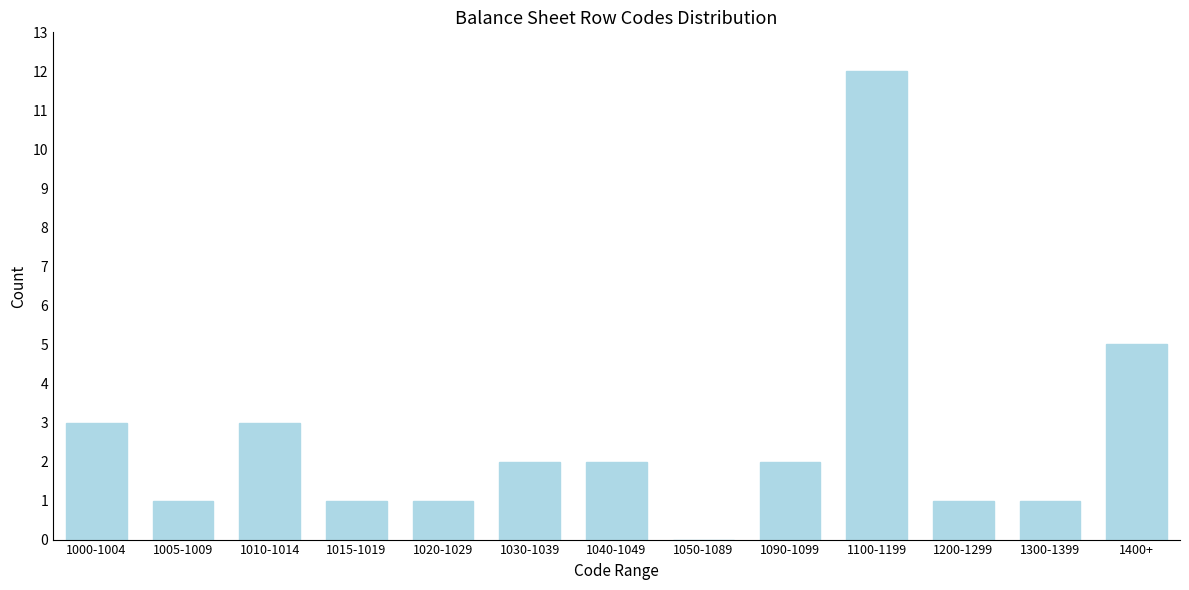

Reading right to left, list all the values displayed in this chart.

1400+=5	1300-1399=1	1200-1299=1	1100-1199=12	1090-1099=2	1050-1089=0	1040-1049=2	1030-1039=2	1020-1029=1	1015-1019=1	1010-1014=3	1005-1009=1	1000-1004=3